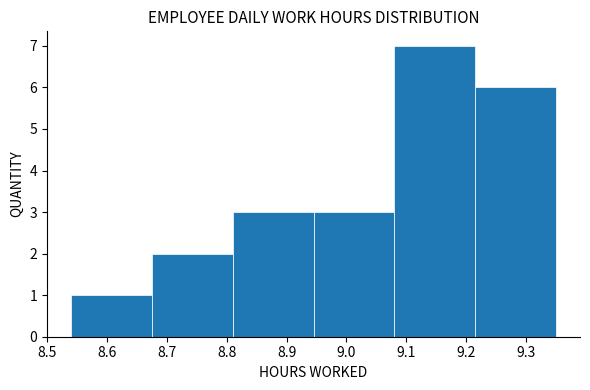

How tall is the bar that spans 8.675 to 8.810 on the x-axis? Neither the bar edges nor the heights are printed on the chart, so give them approximately, as read against the axes.

2